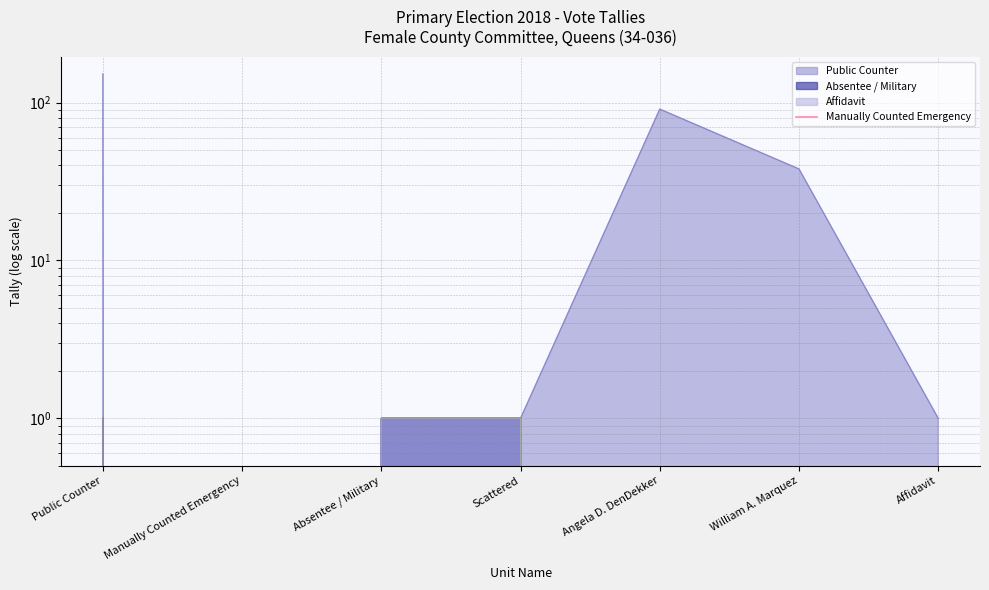

True or false: Absentee / Military and Affidavit cross at least once.

False